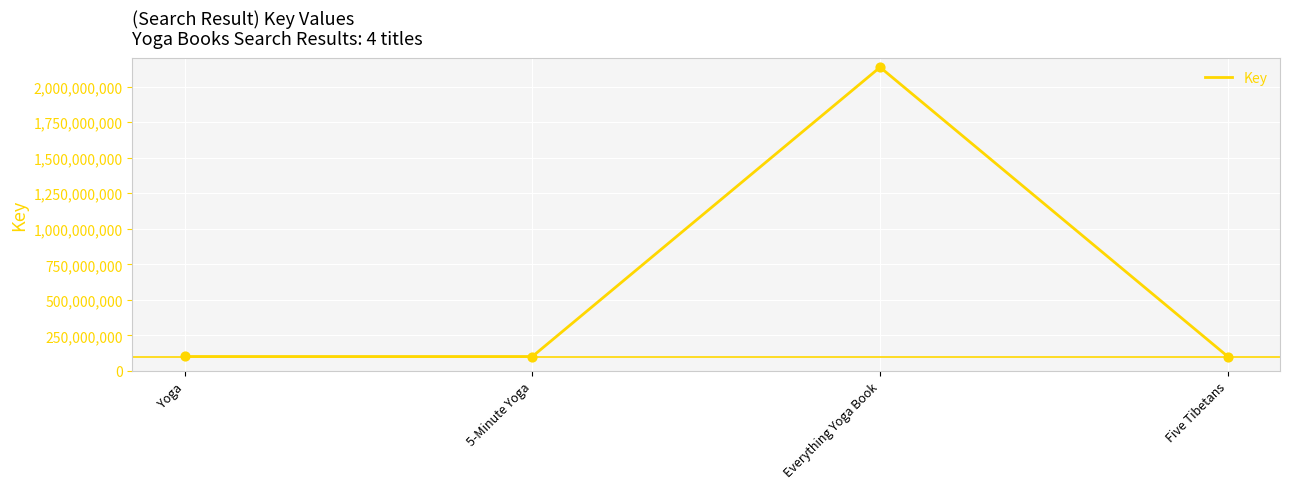

What is the ratio of the value at Five Tibetans to the value at Yoga?

1.0